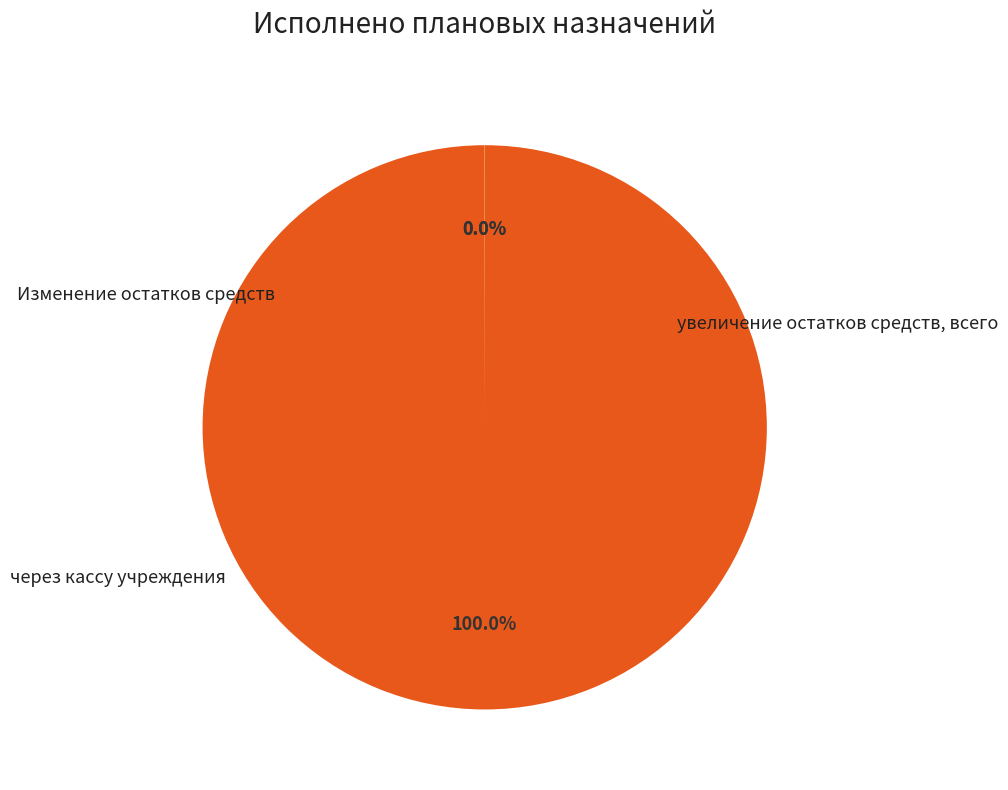

To the nearest percent, what is the difference between the largest and smallest slice percentages?

100%